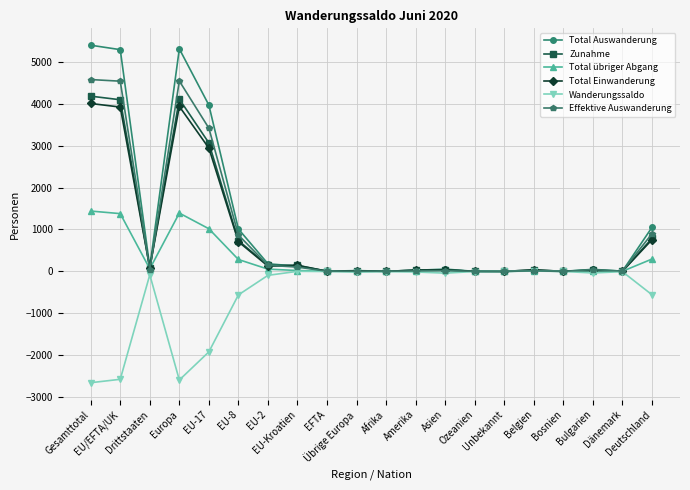

Which series has the largest range (max minus min)?

Total Auswanderung